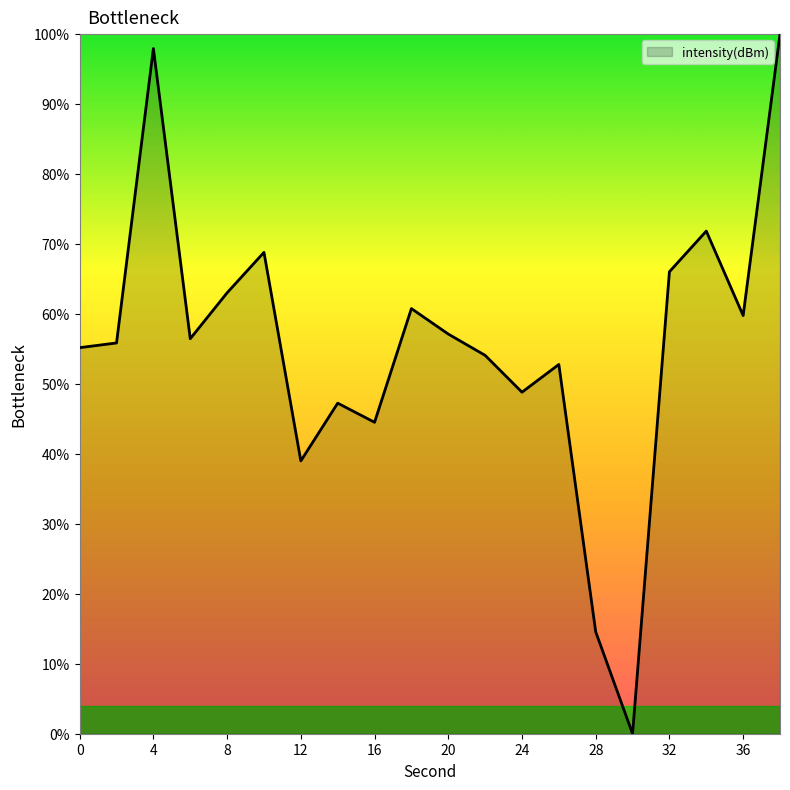

True or false: there are more than 0 points higher than both neighbors.

True